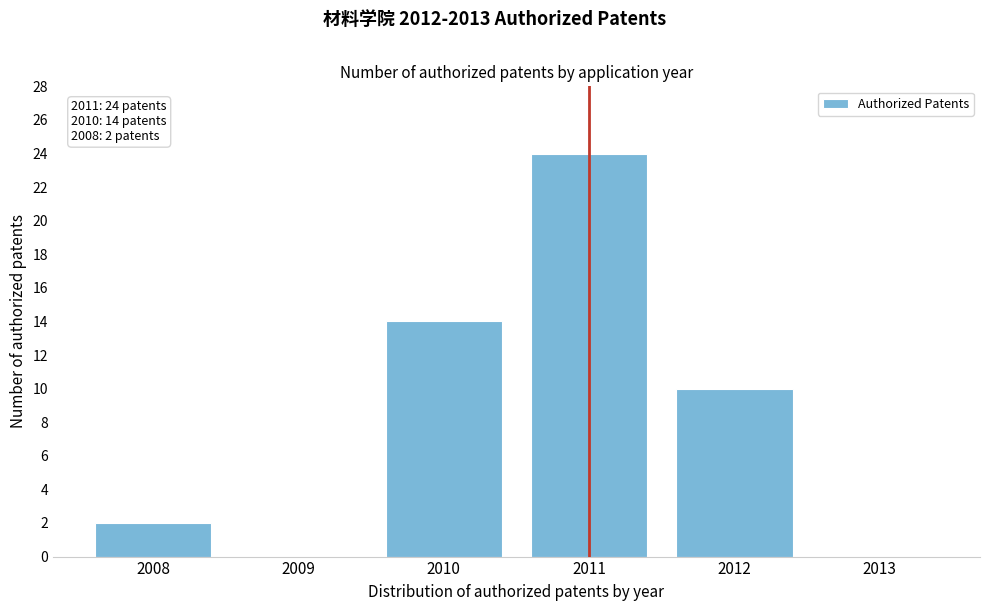

Reading left to right, what are all the values shown in this chart?

2008=2	2009=0	2010=14	2011=24	2012=10	2013=0